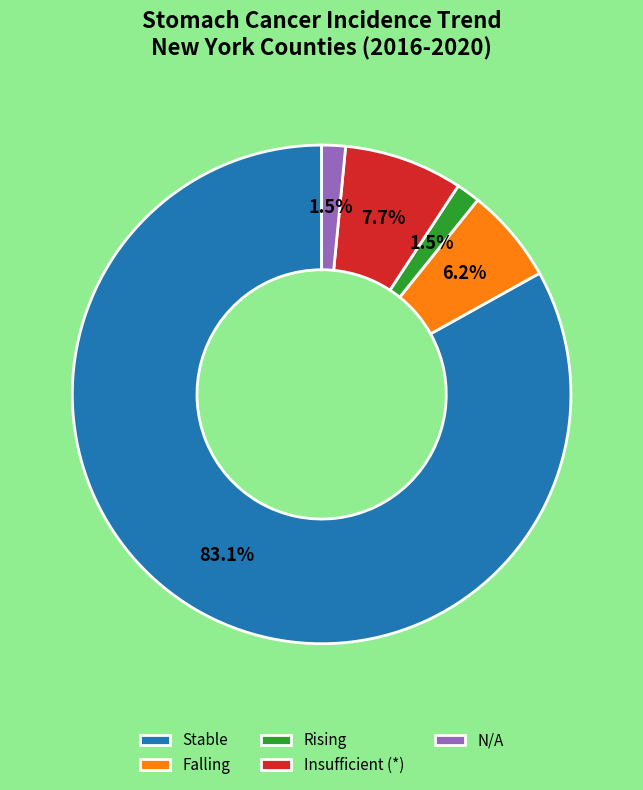

Does any single category account for the majority?

Yes